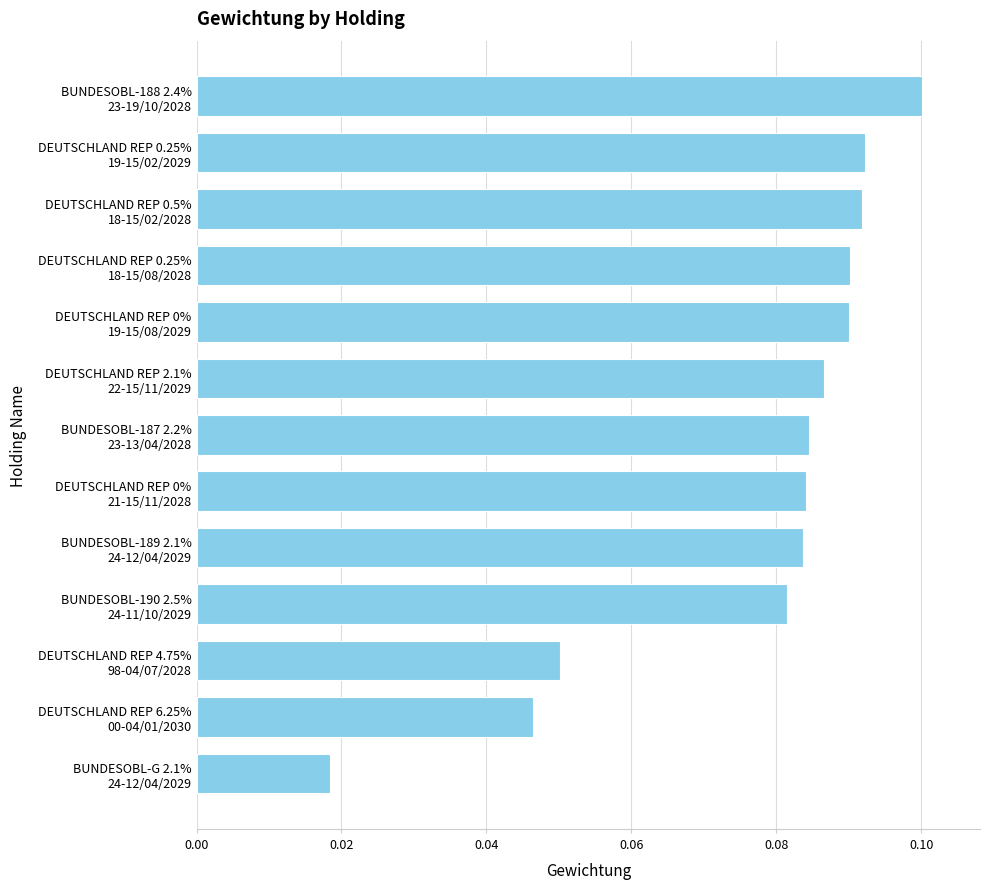

What is the sum of all values?

1.0